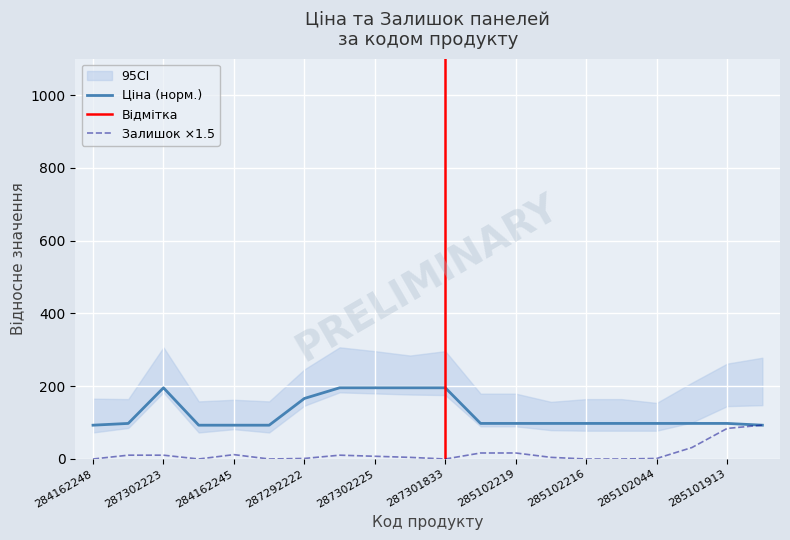

What is the average value of the Залишок series?

15.2